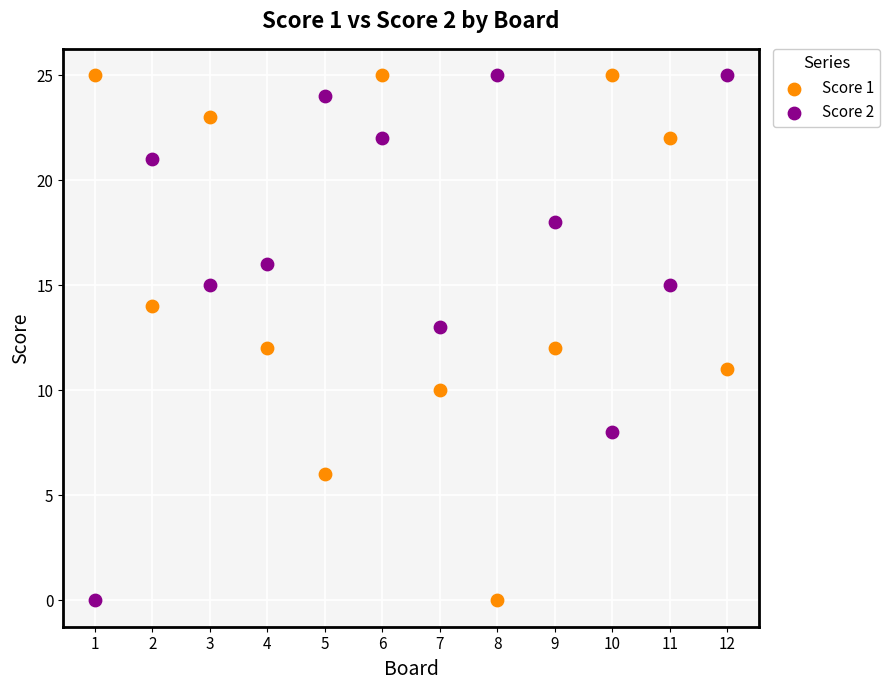

What is the X range (max minus min) for the scatter plot?

11